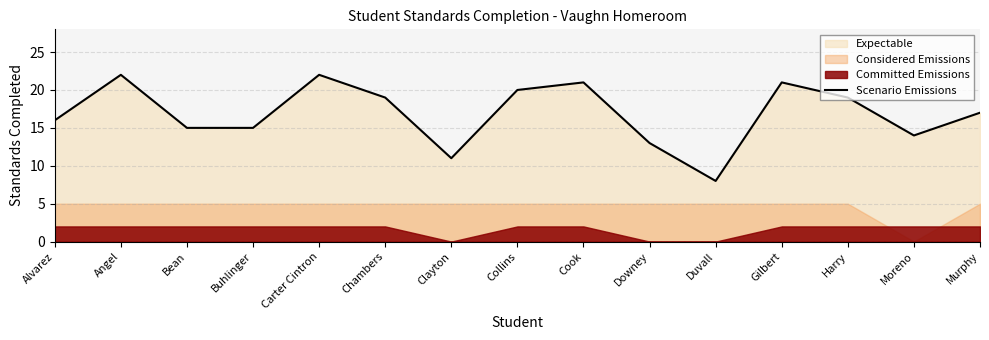

What is the difference between the values at Bean and Murphy?

2